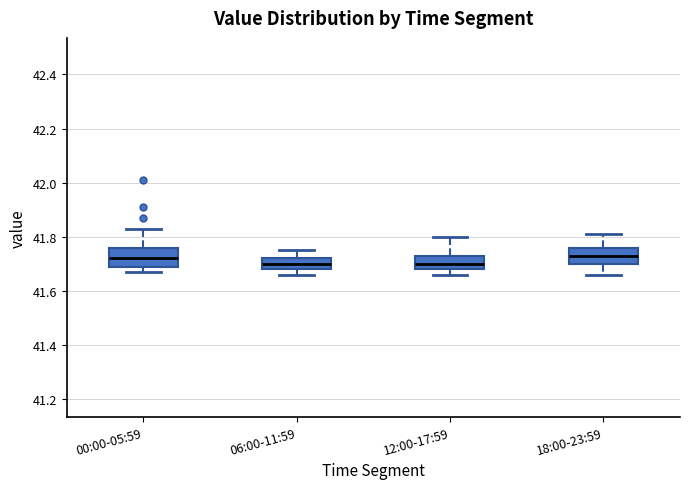

Where does the lower whisker of the box for 18:00-23:59 end on the y-axis? The values are not printed on the chart, so give them approximately, as read against the axis.

41.66